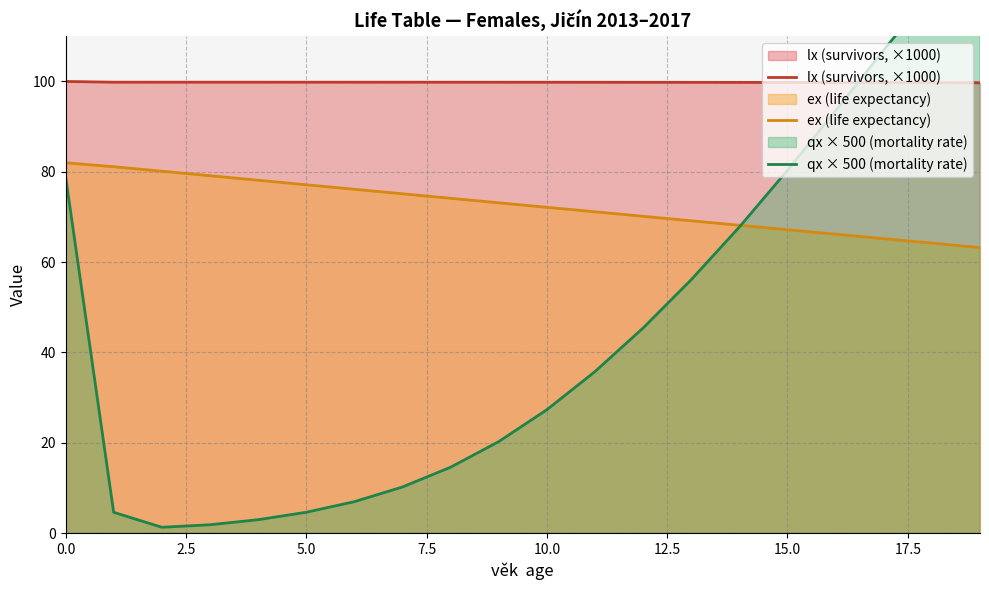

What is the difference between the ex (life expectancy) values at 9 and 0.0?

8.9